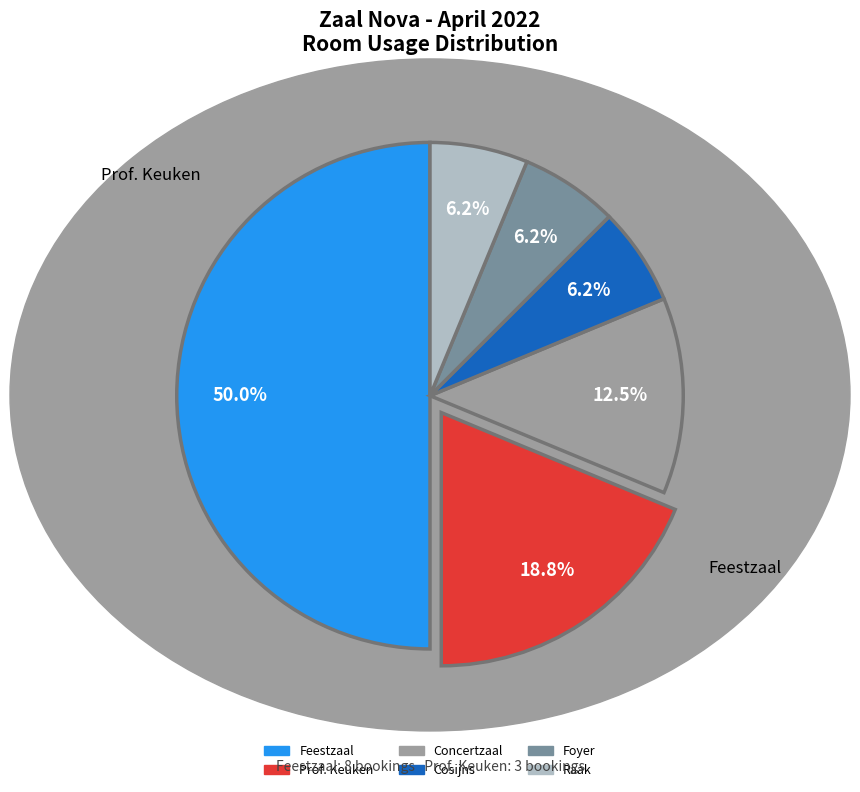

To the nearest percent, what is the difference between the largest and smallest slice percentages?

44%